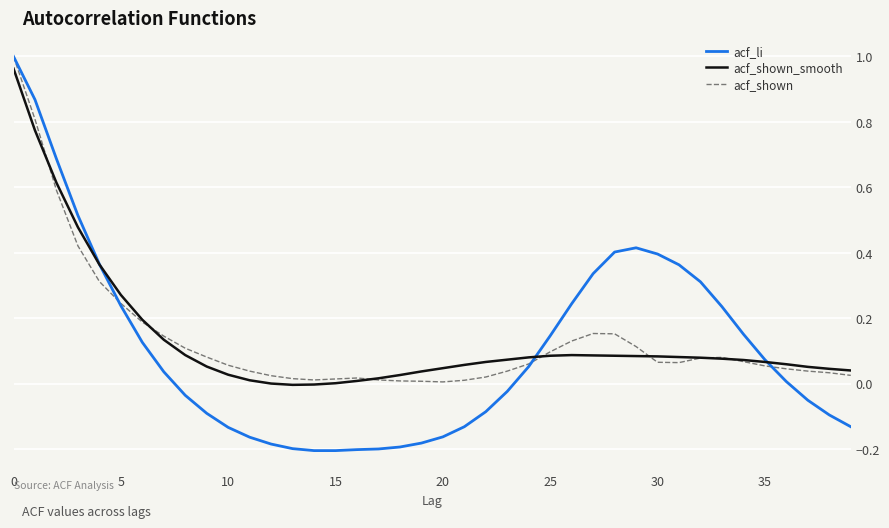

What are all the series names shown in the legend?

acf_li, acf_shown_smooth, acf_shown